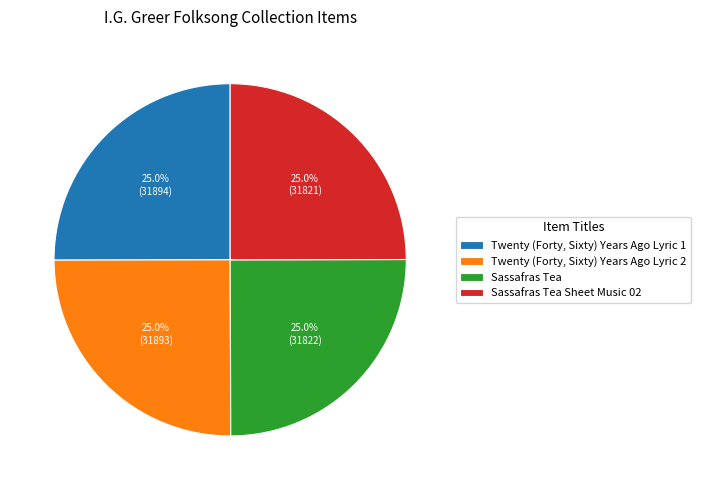

The Sassafras Tea Sheet Music 02 slice represents 25% of the pie. True or false?

True